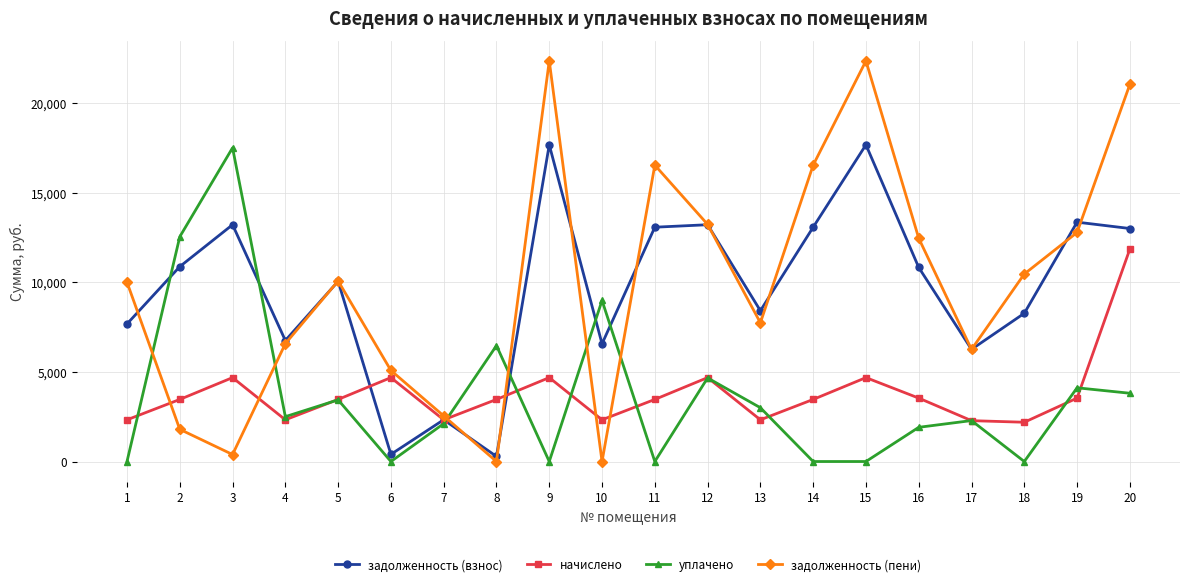

Where is the first local minimum for начислено?

4